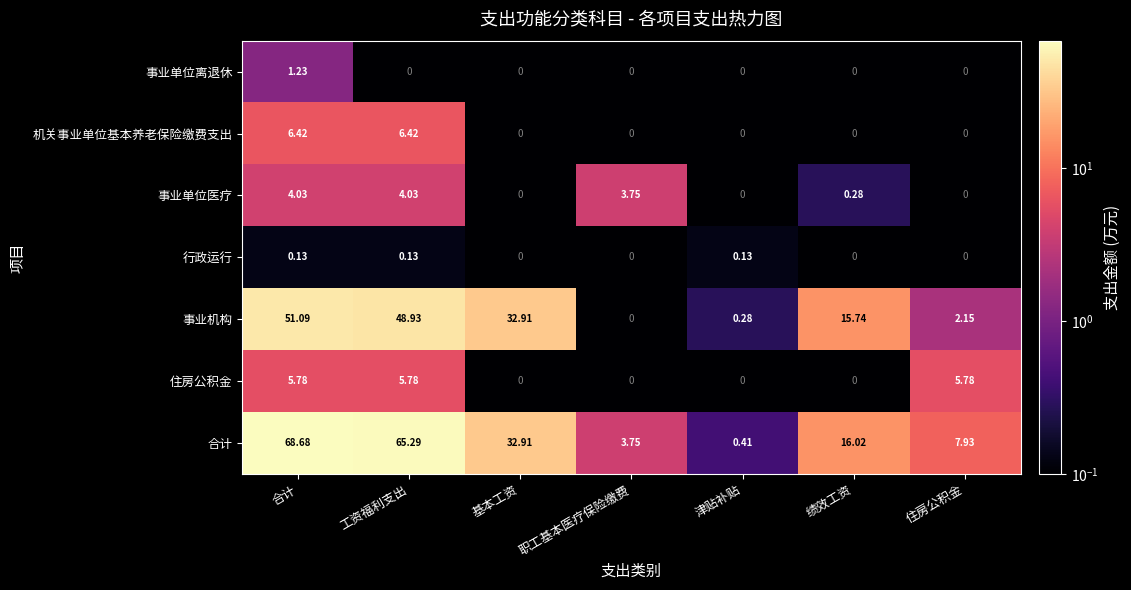

How many series are shown in this chart?

7